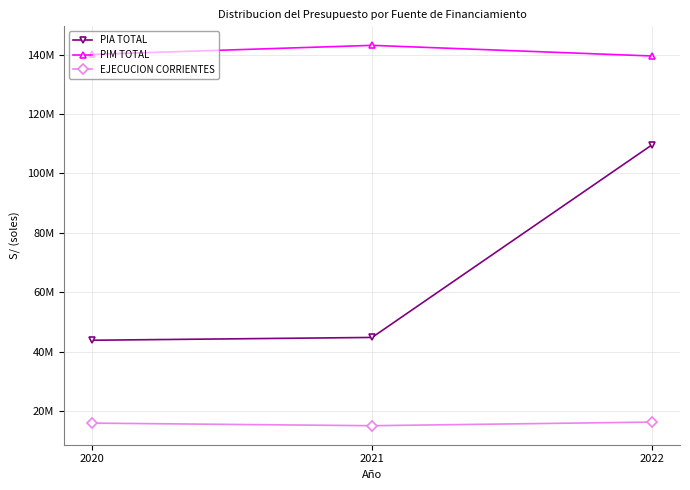

What is the minimum value shown in the chart?

15002430.9